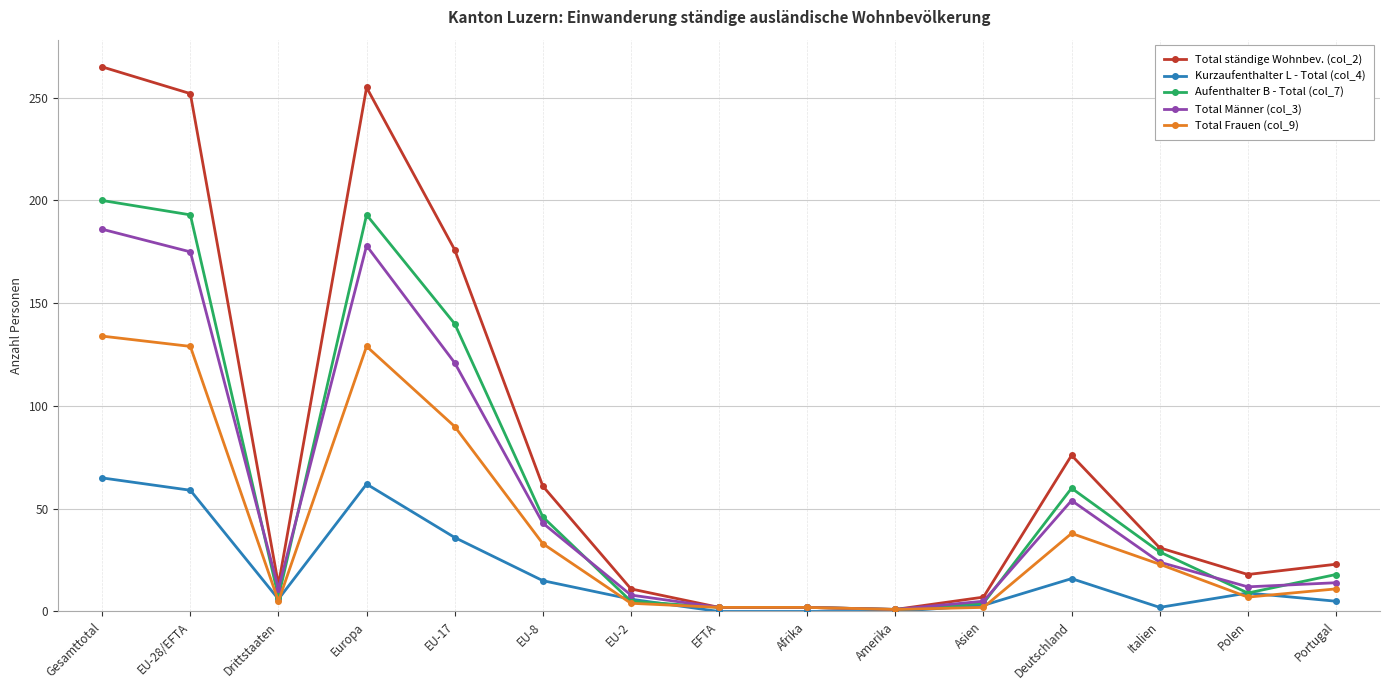

What is the highest value of the Kurzaufenthalter L - Total (col_4) series?

65